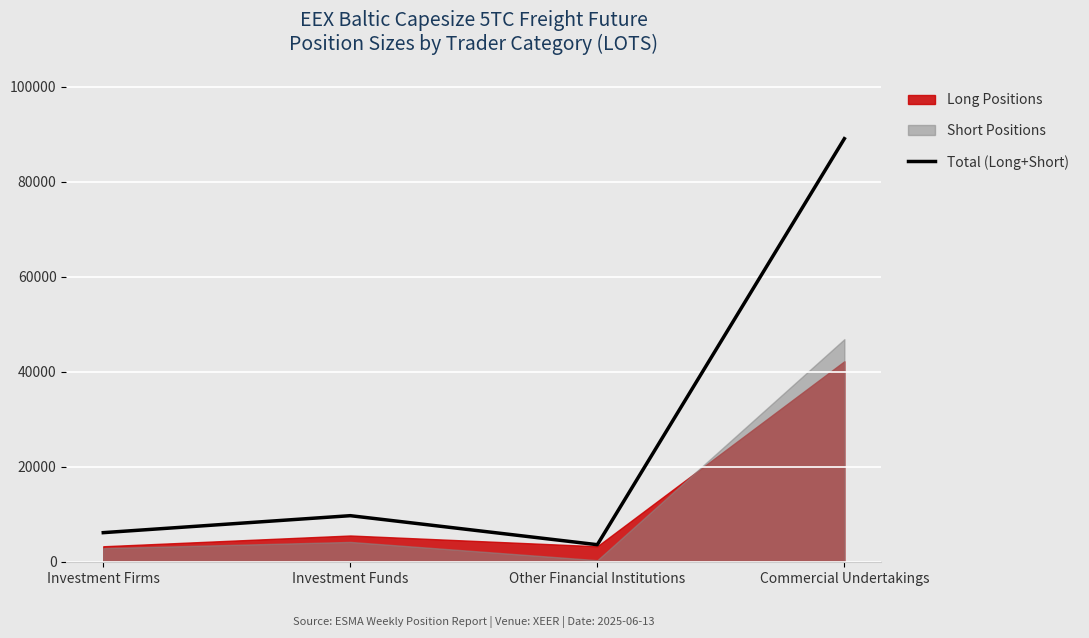

How many values exceed 9699?

2